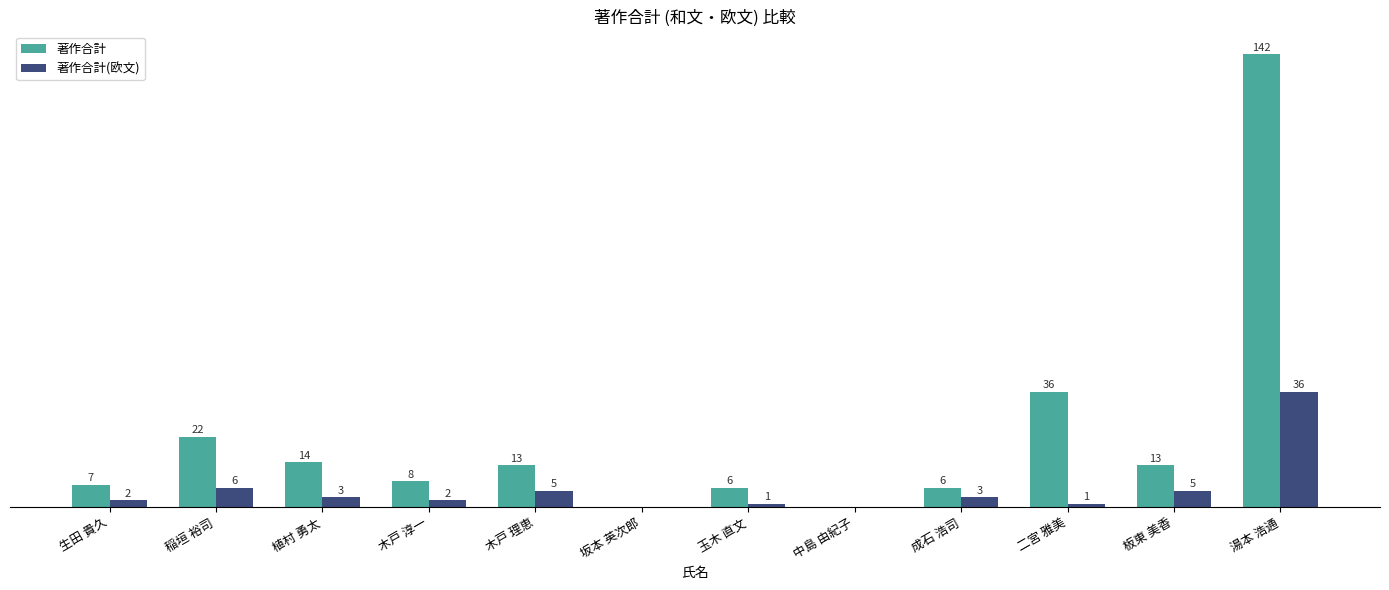

At which category is the sum across all series the highest?

湯本 浩通